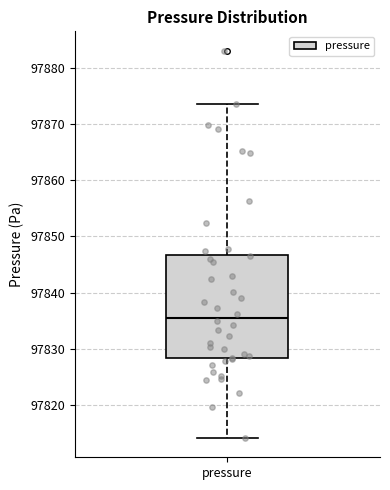

Transcribe this box plot: give where the median line is, the range the box spans, and where the two whiskers end, as read against the y-axis. The values are not printed on the chart, so give them approximately, as read against the axis.

median 97836, box 97828 to 97847, whiskers 97814 to 97874